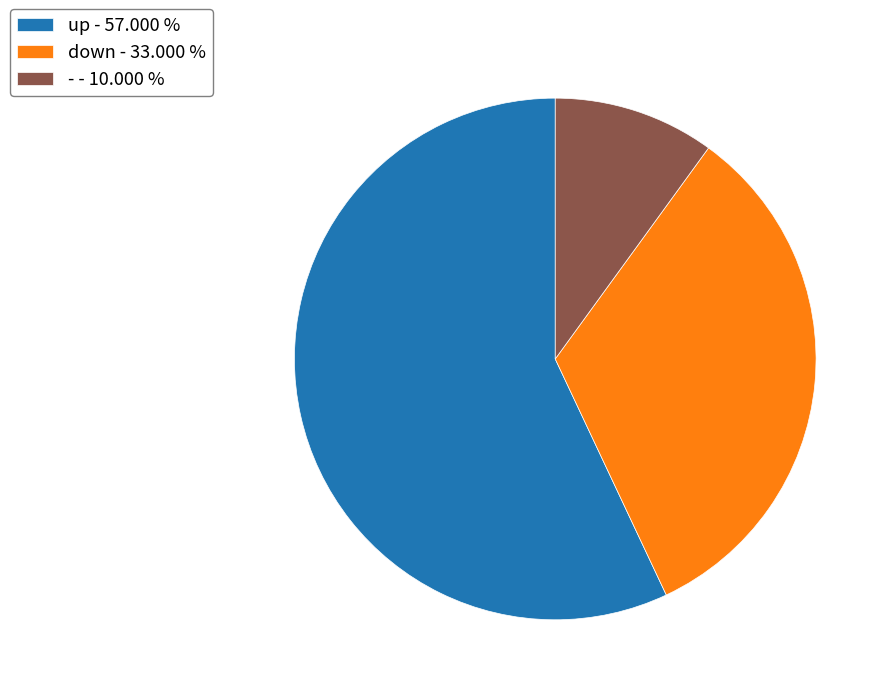

Is up the majority of the pie?

Yes